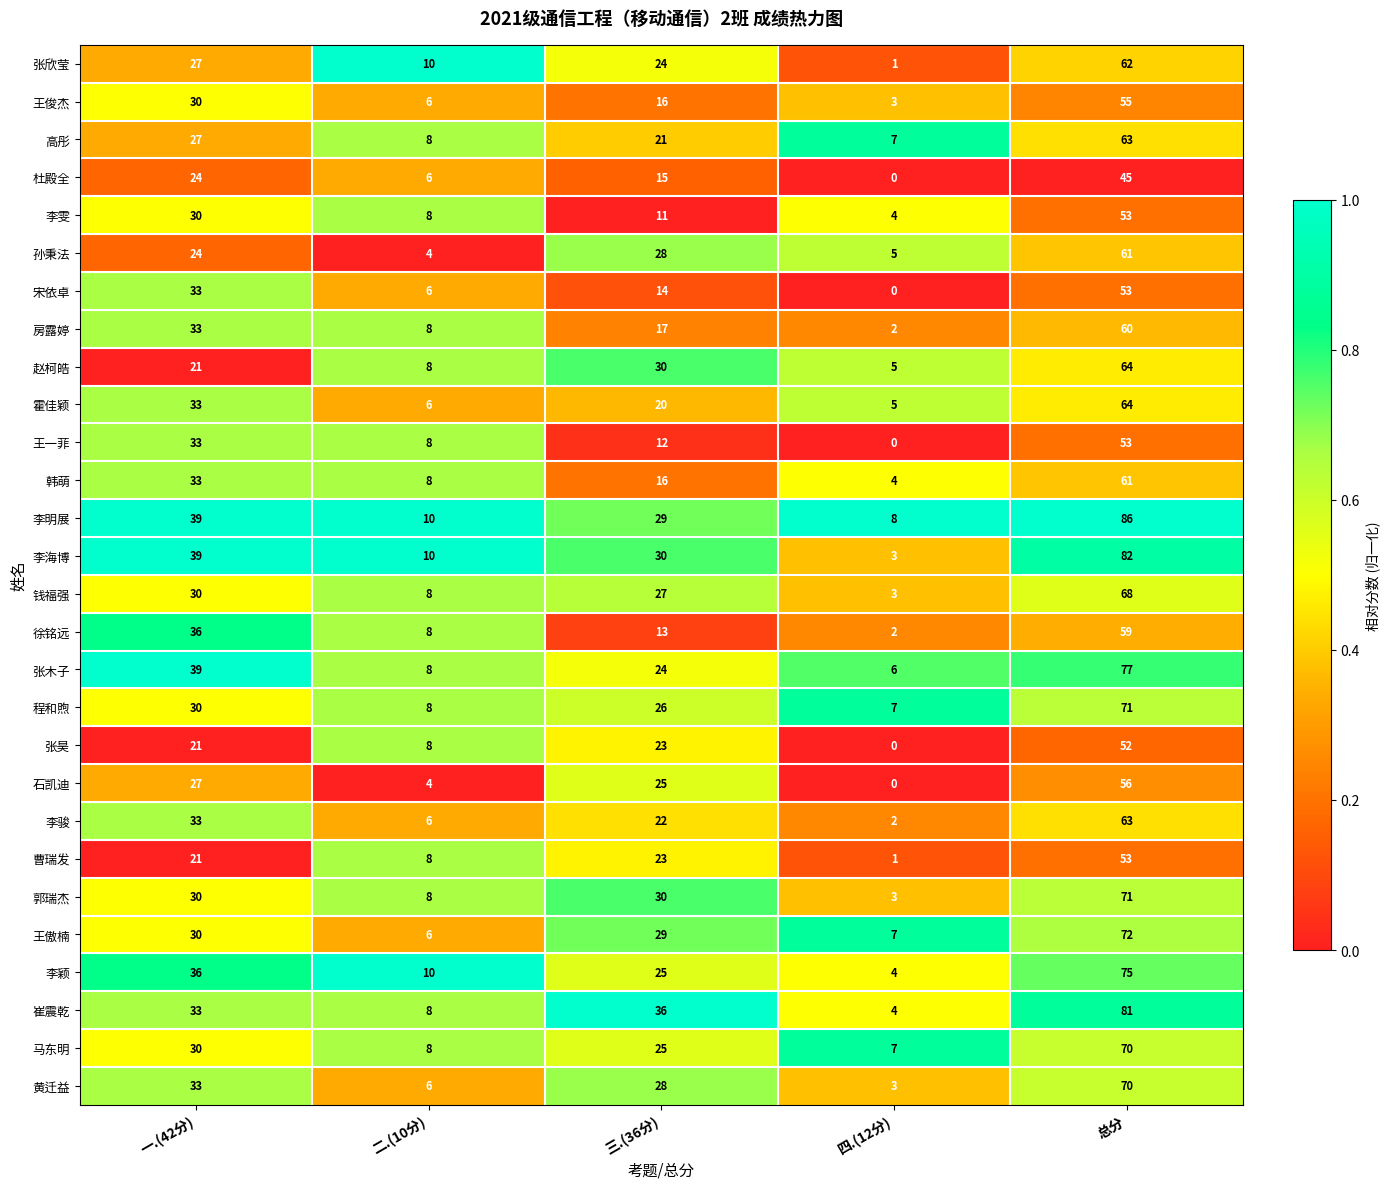

Rank the categories by 李明展 value from lowest to highest.

四.(12分), 二.(10分), 三.(36分), 一.(42分), 总分